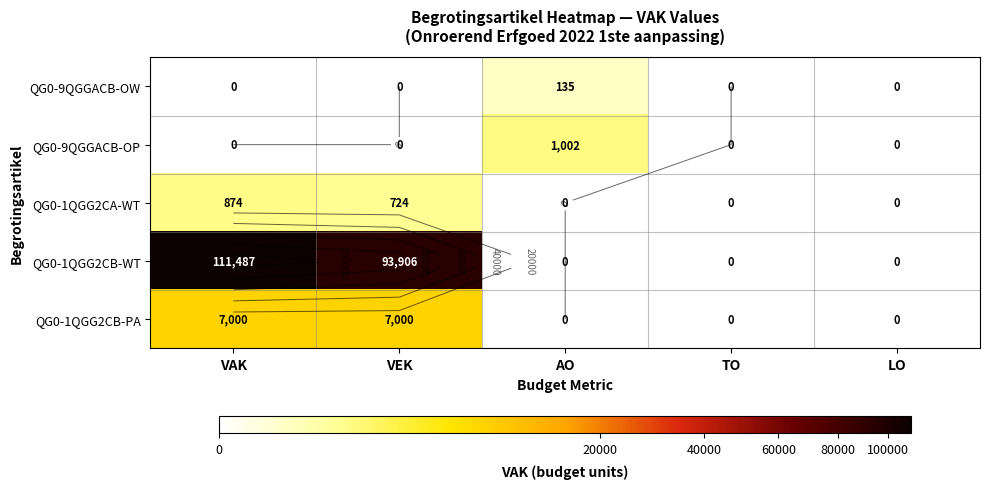

At which category does the chart reach its peak across all series?

VAK